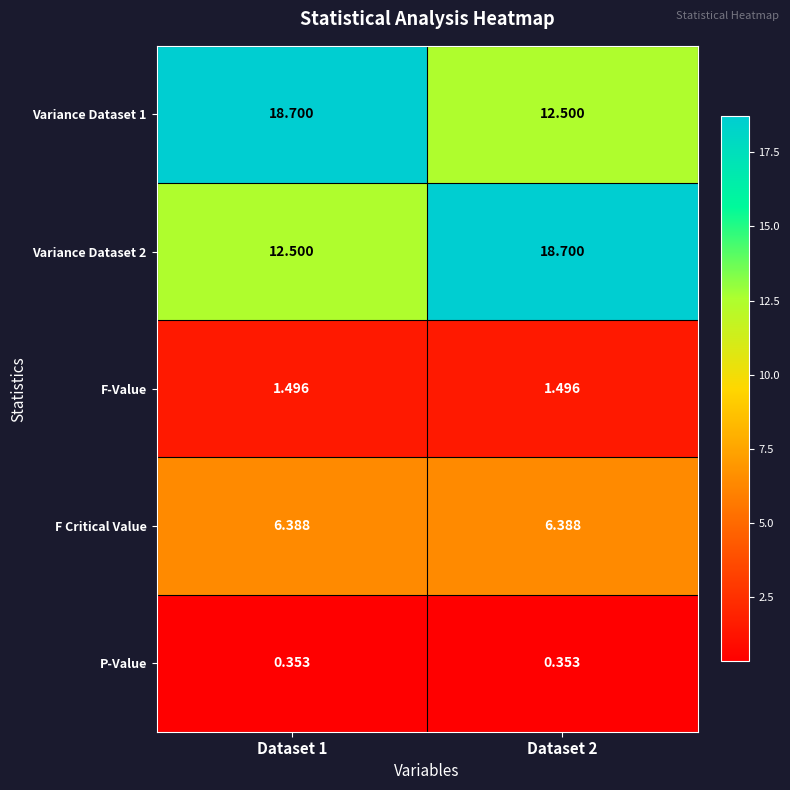

Is the value of Variance Dataset 1 at Dataset 2 greater than the value of F-Value at Dataset 1?

Yes